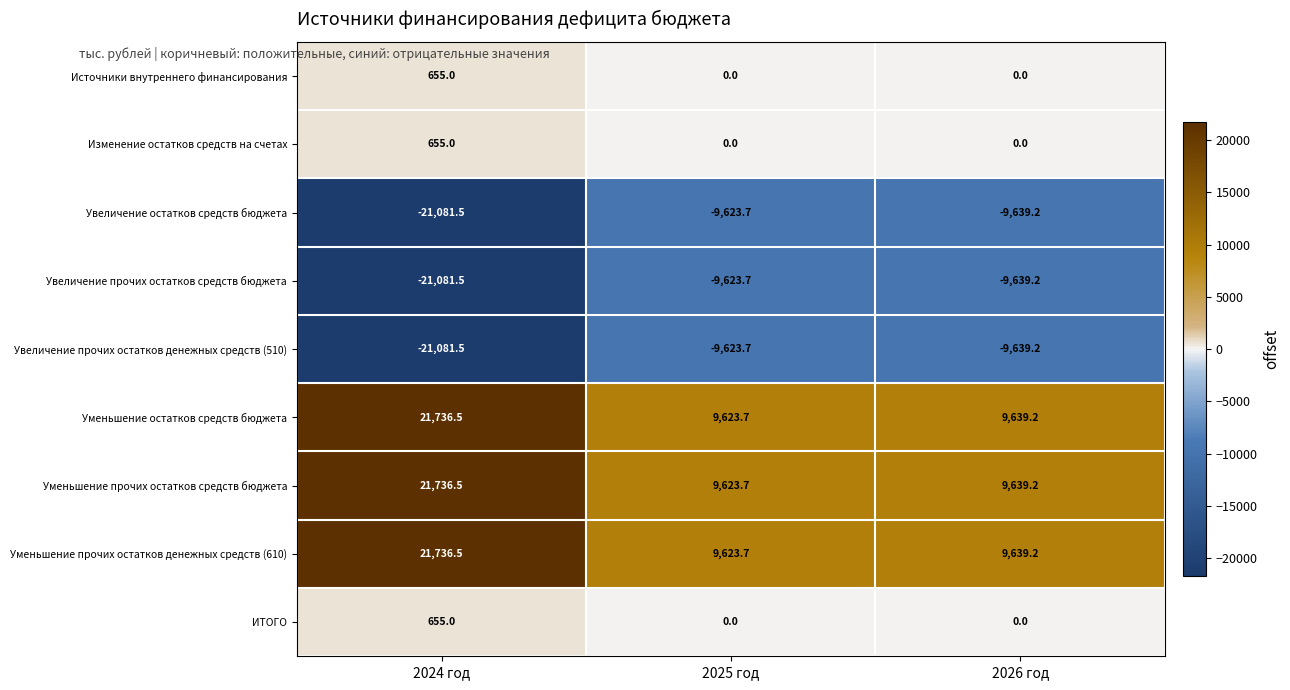

What is the spread (max minus min) of values at 2026 год?

19278.4